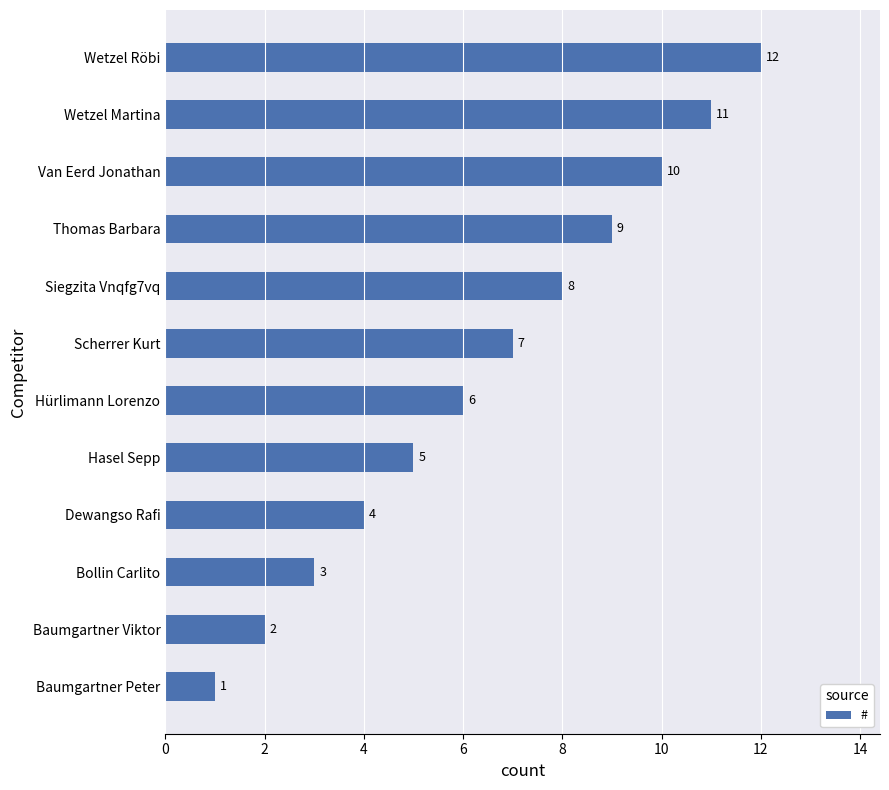

Which category has the lowest value across all series?

Baumgartner Peter